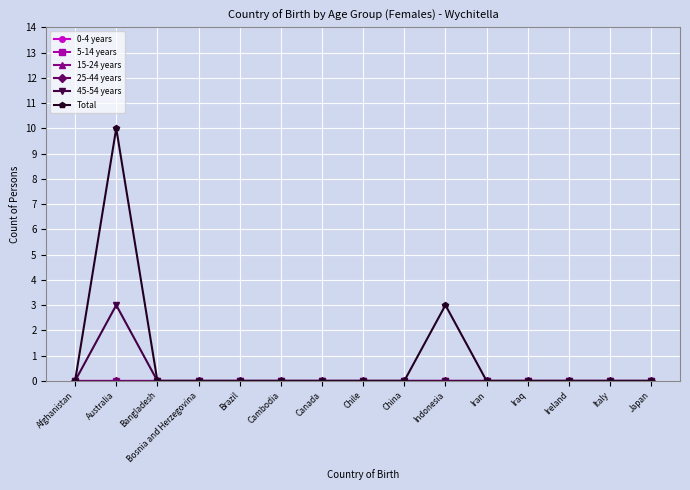

Does the chart have visible grid lines?

Yes